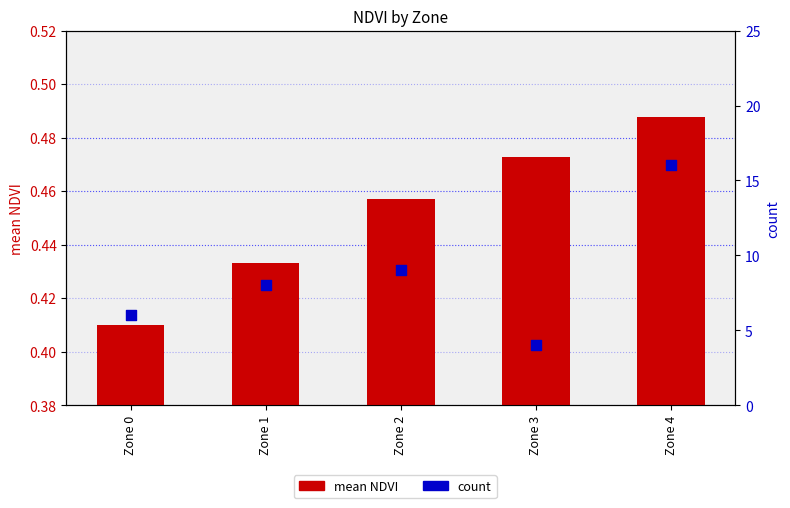

What is the total value across all series at Zone 2?

9.5